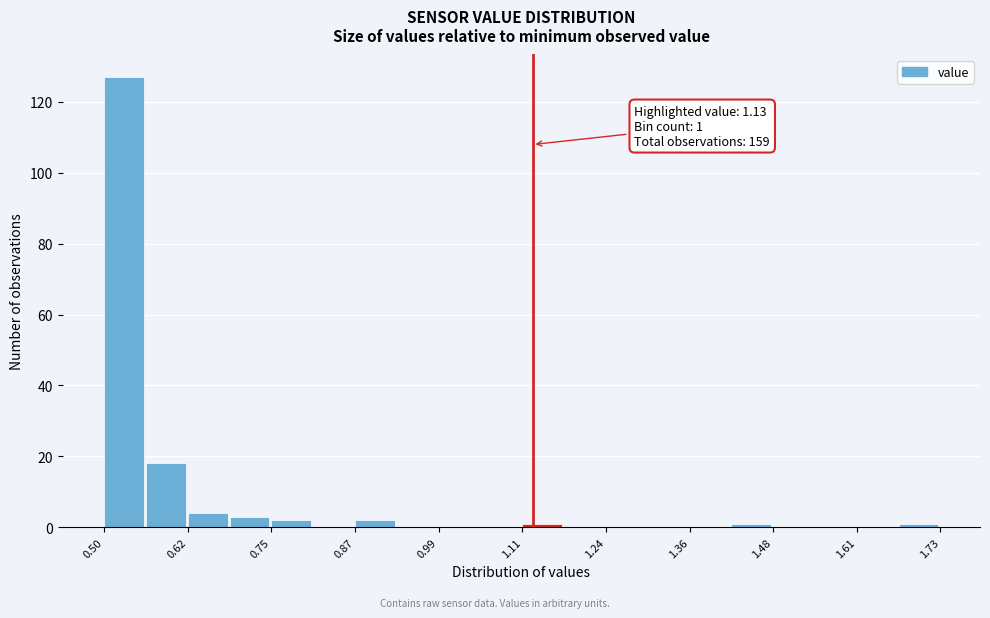

Around what value on the x-axis is the tallest bar? Give the approximate position of its centre, as read against the axis.

0.52